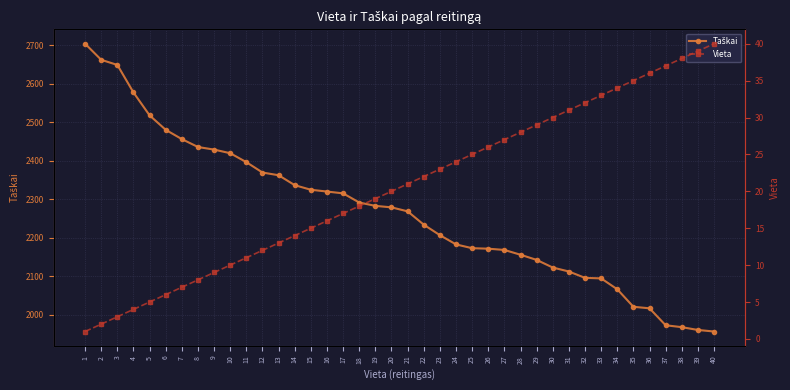

Rank the series by their maximum value, from lowest to highest.

Vieta, Taškai